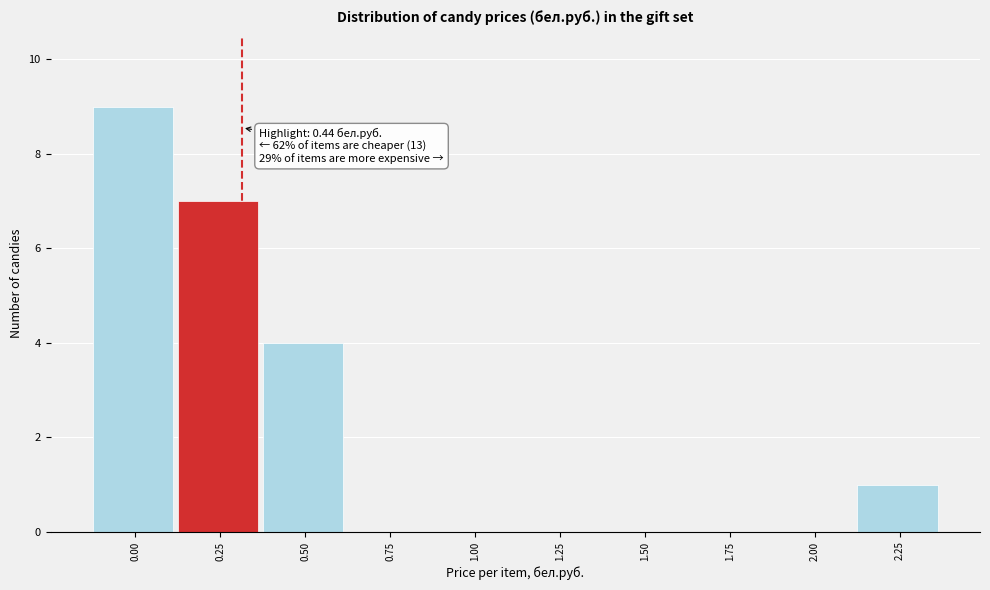

Reading left to right, list all the values displayed in this chart.

0.00=9	0.25=7	0.50=4	0.75=0	1.00=0	1.25=0	1.50=0	1.75=0	2.00=0	2.25=1